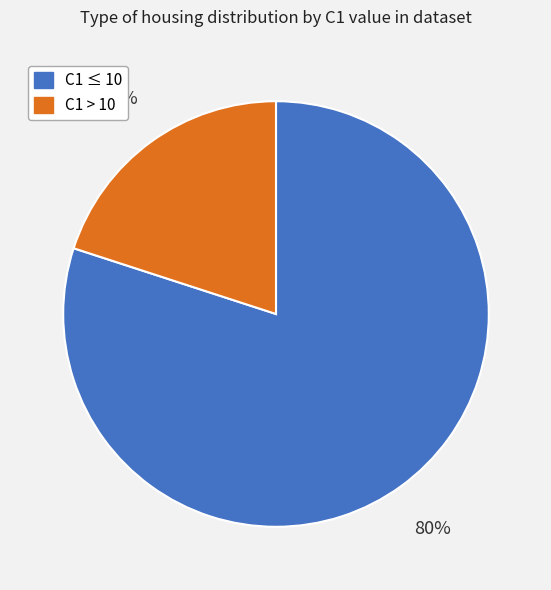

To the nearest percent, what is the difference between the largest and smallest slice percentages?

60%